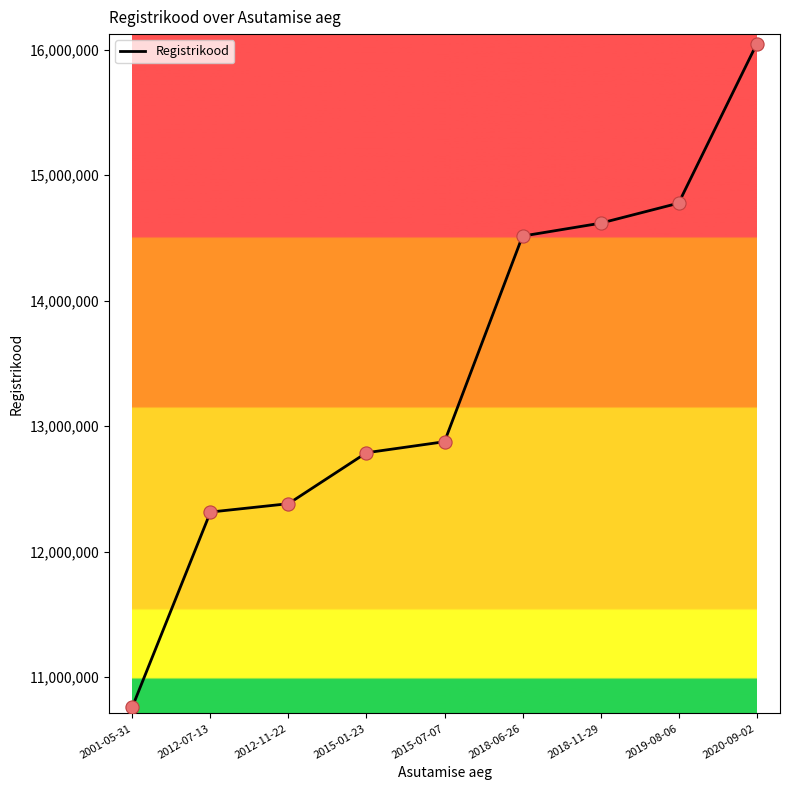

Between 2018-06-26 and 2001-05-31, which is larger?

2018-06-26